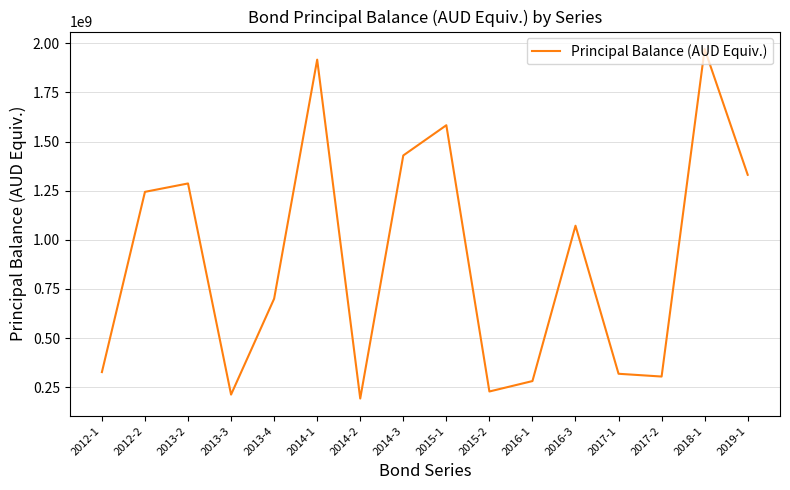

What is the smallest value displayed?

192197977.7